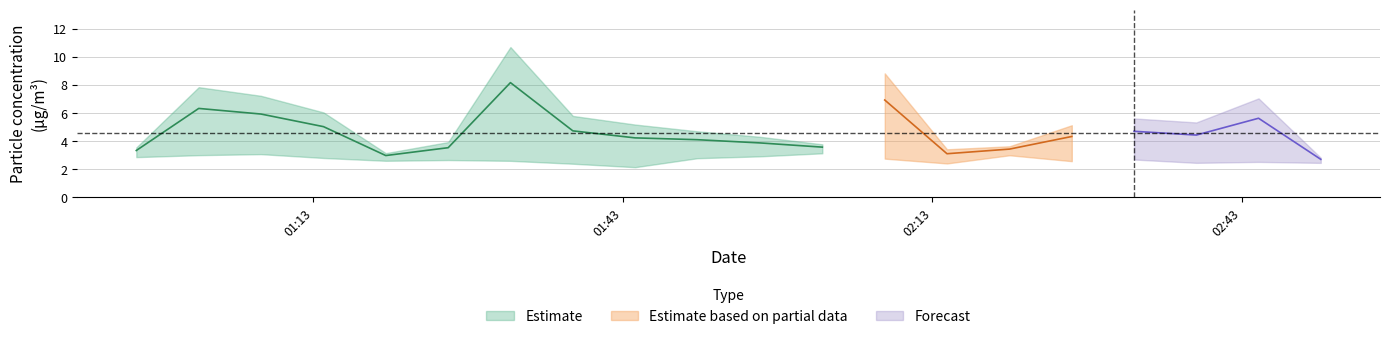

What is the smallest value displayed?

2.3